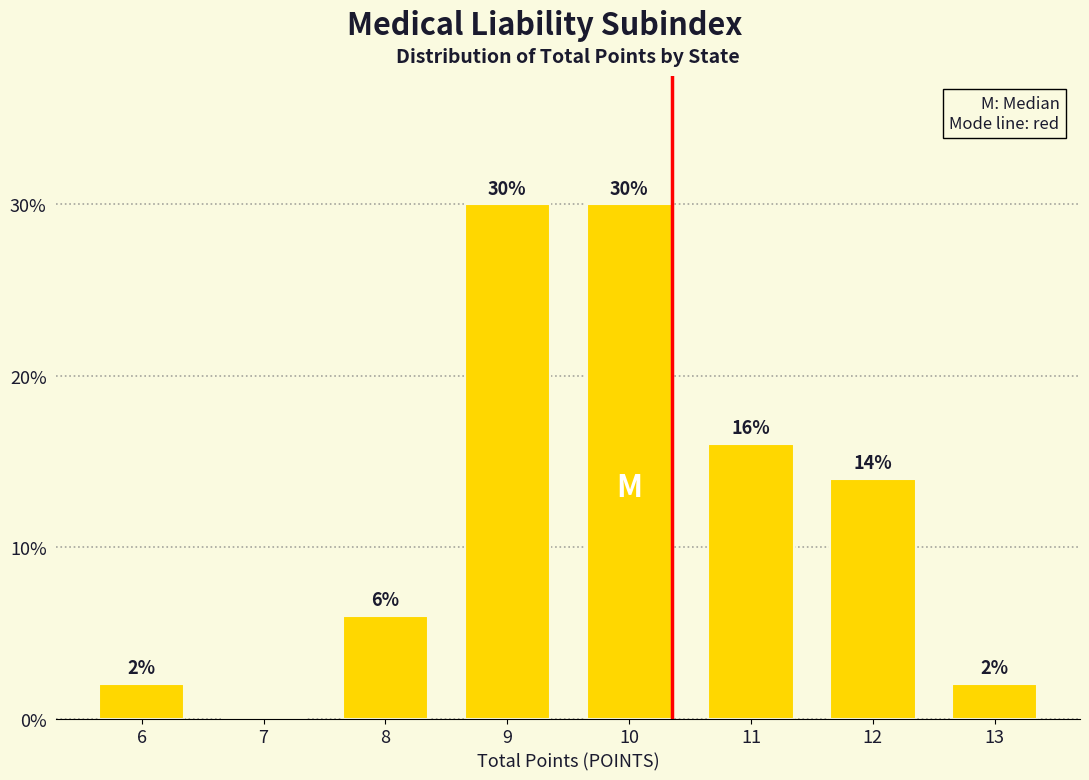

Reading left to right, what are all the values shown in this chart?

6=2.0	7=0.0	8=6.0	9=30.0	10=30.0	11=16.0	12=14.0	13=2.0